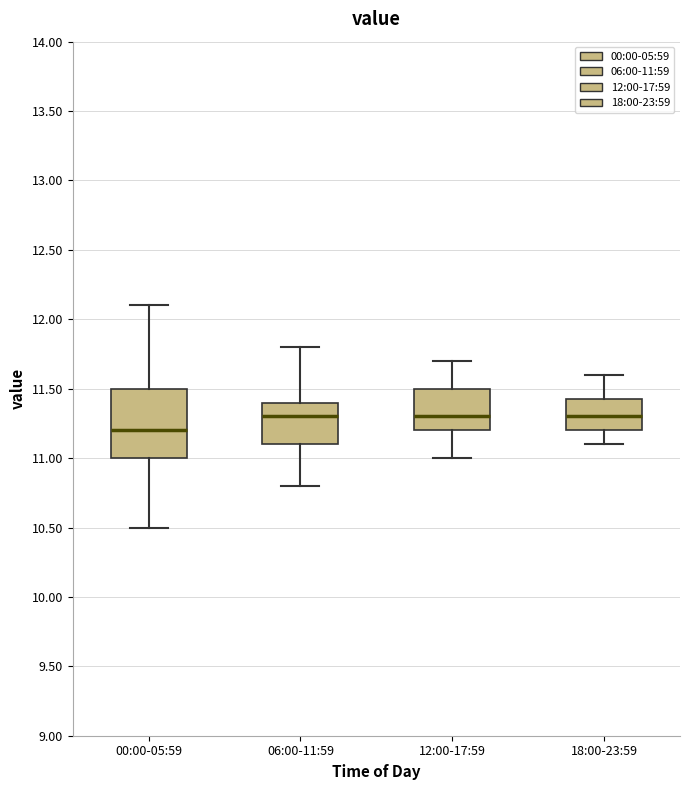

Reading left to right, transcribe this box plot: for each box, give where its median line is, the range the box spans, and where its two whiskers end, as read against the y-axis. The values are not printed on the chart, so give them approximately, as read against the axis.

00:00-05:59: median 11.20, box 11.00 to 11.50, whiskers 10.50 to 12.10
06:00-11:59: median 11.30, box 11.10 to 11.40, whiskers 10.80 to 11.80
12:00-17:59: median 11.30, box 11.20 to 11.50, whiskers 11.00 to 11.70
18:00-23:59: median 11.30, box 11.20 to 11.45, whiskers 11.10 to 11.60